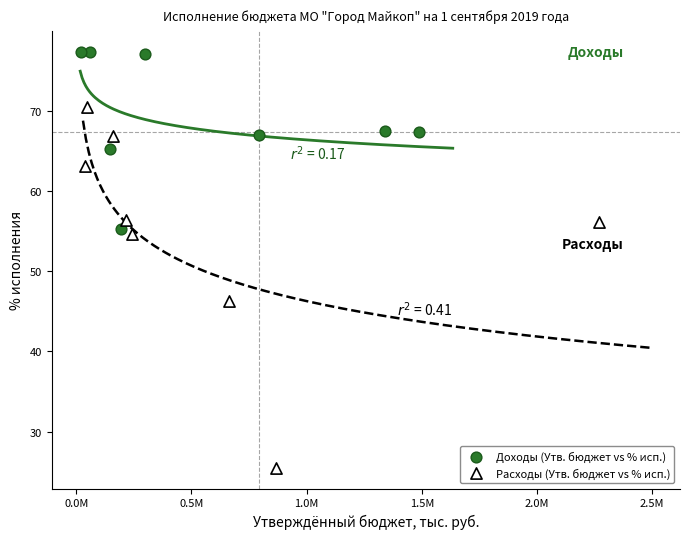

Which series reaches the maximum Y coordinate?

Доходы (Утв. бюджет vs % исп.)